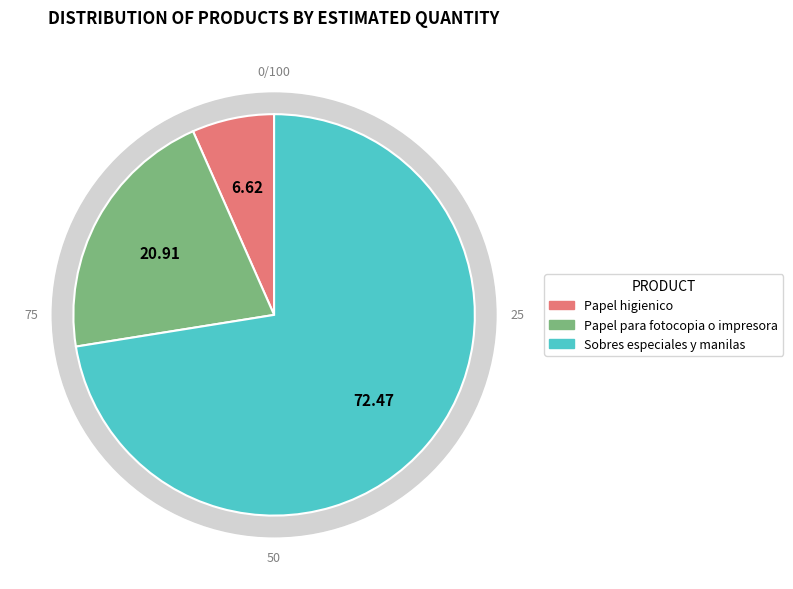

Approximately how many times larger is the value at Papel higienico compared to Papel para fotocopia o impresora?

0.3